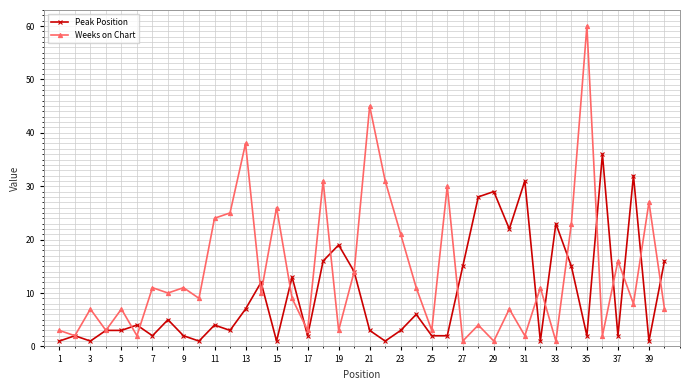

Which series has the largest total across all categories?

Weeks on Chart